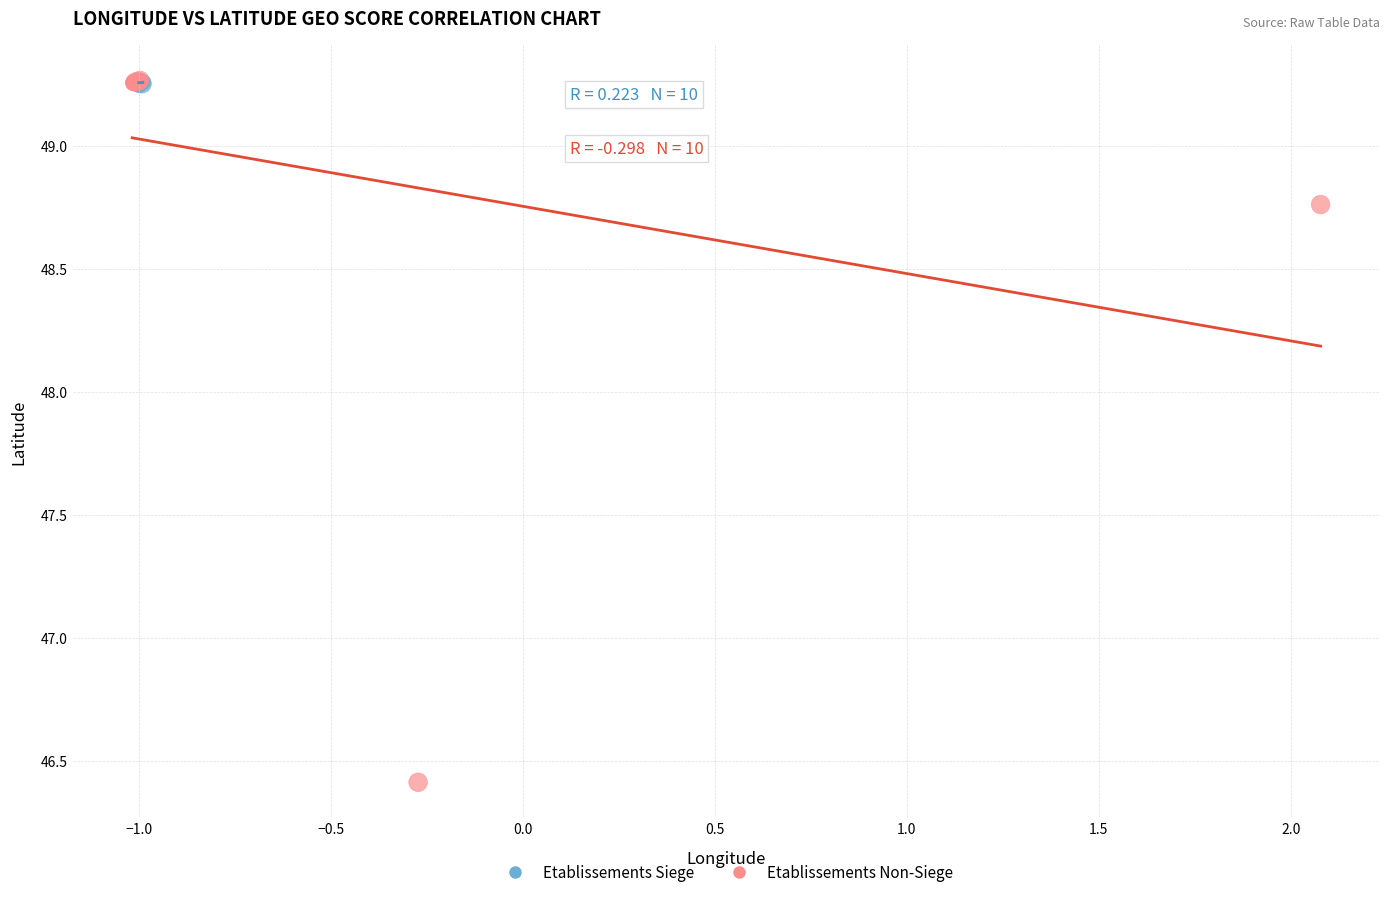

Which series contains the lowest Y value?

Etablissements Non-Siege